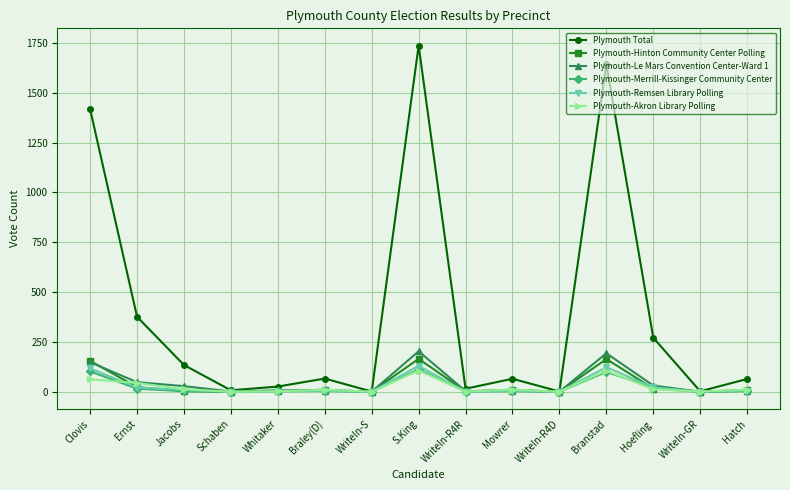

What is the approximate value of Plymouth-Le Mars Convention Center-Ward 1 at WriteIn-R4R?

3